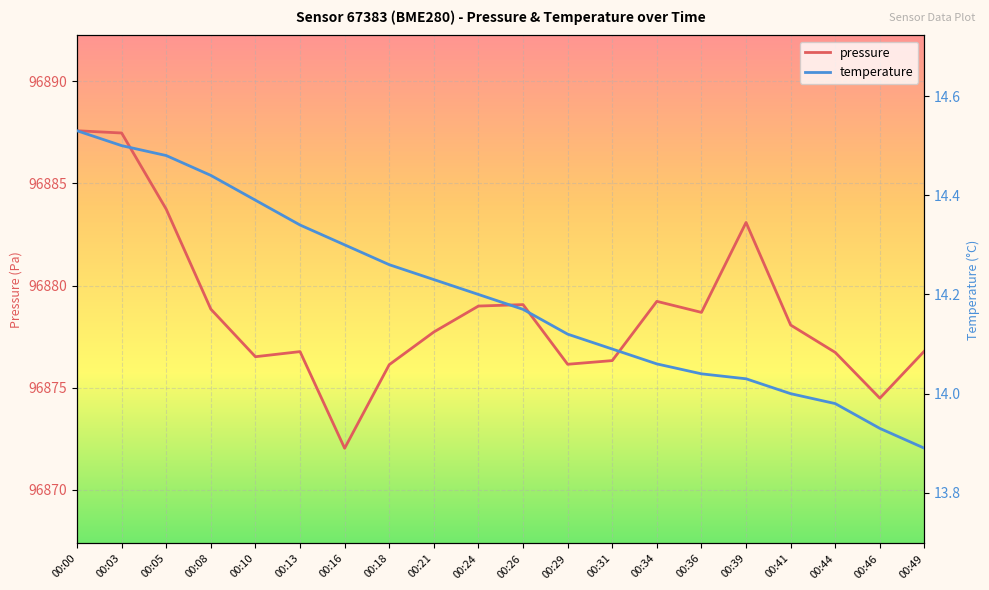

The temperature series shows 14.0 at 00:44. True or false?

True